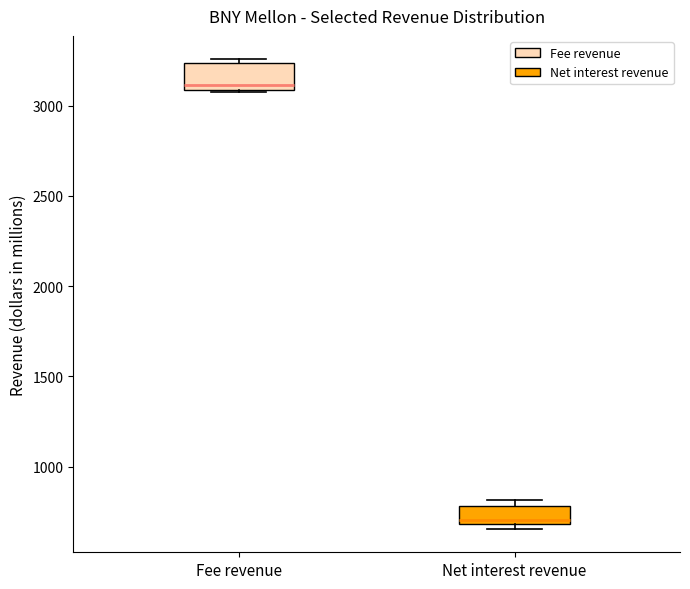

Reading left to right, transcribe this box plot: for each box, give where its median line is, the range the box spans, and where its two whiskers end, as read against the y-axis. The values are not printed on the chart, so give them approximately, as read against the axis.

Fee revenue: median 3100 (just above the box's lower edge), box 3100 to 3250, whiskers 3050 to 3250 (just above the box's upper edge)
Net interest revenue: median 700 (just above the box's lower edge), box 700 to 800, whiskers 650 to 800 (just above the box's upper edge)